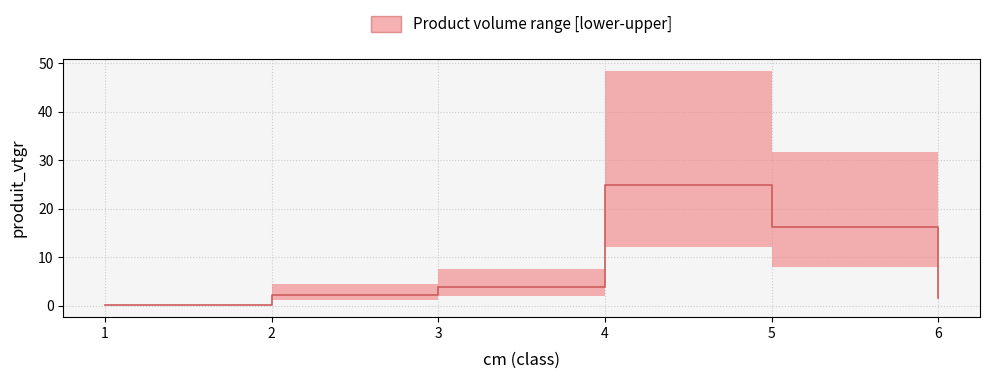

Where does the data first go above 3?

3